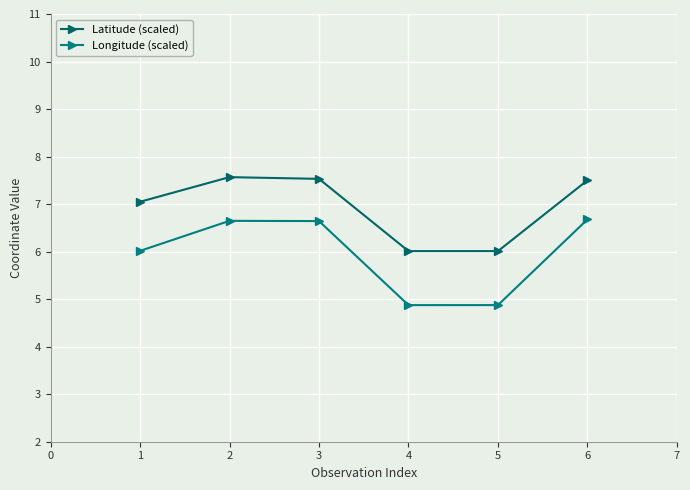

How many data points does each series have?

6